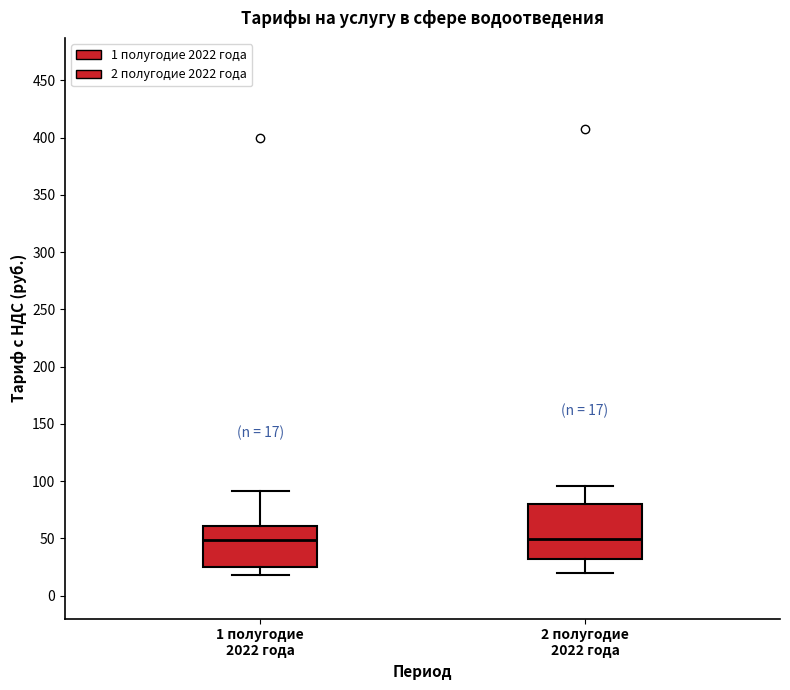

Which box is the tallest, from its lower edge to its upper edge?

2 полугодие 2022 года